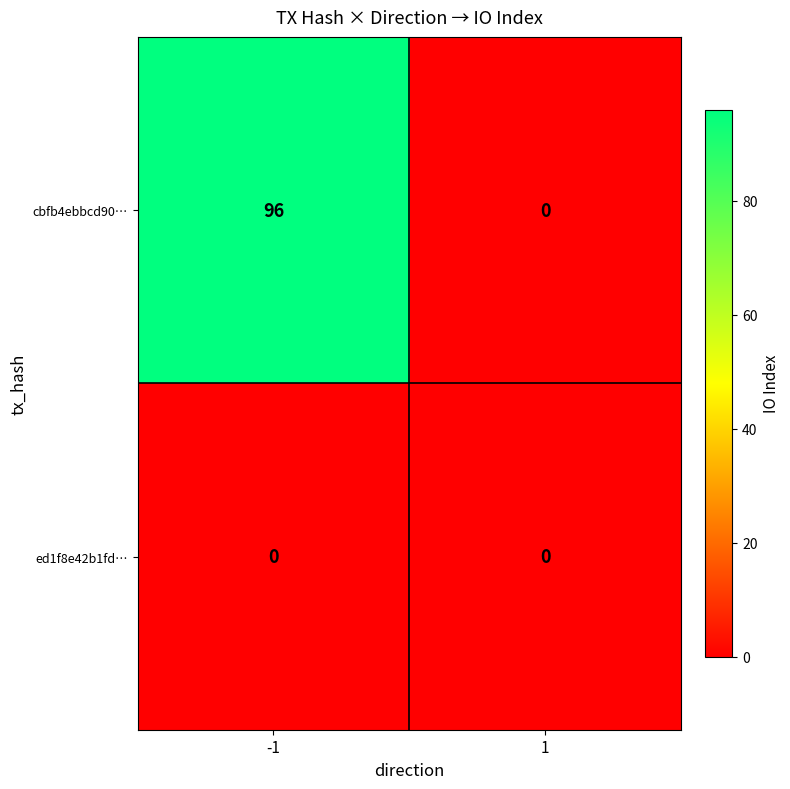

What is the maximum value for cbfb4ebbcd90…?

96